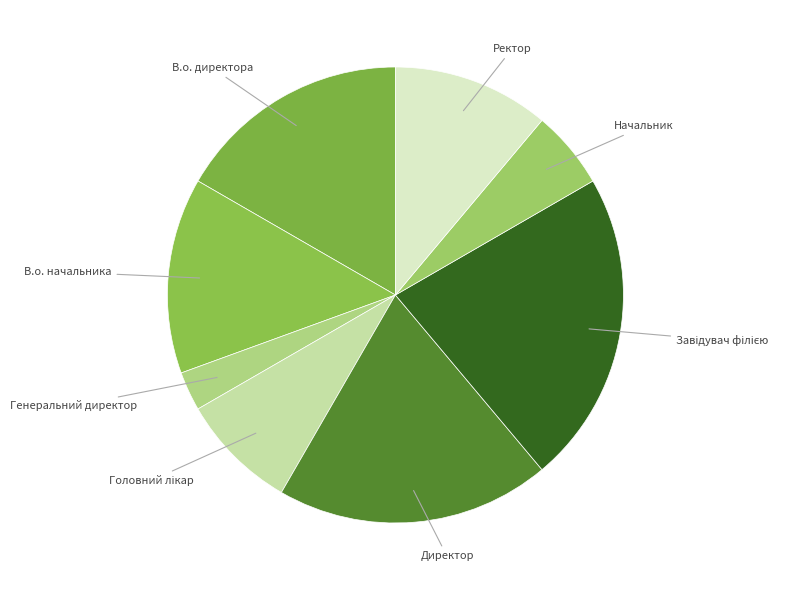

How many segments does this pie chart have?

8